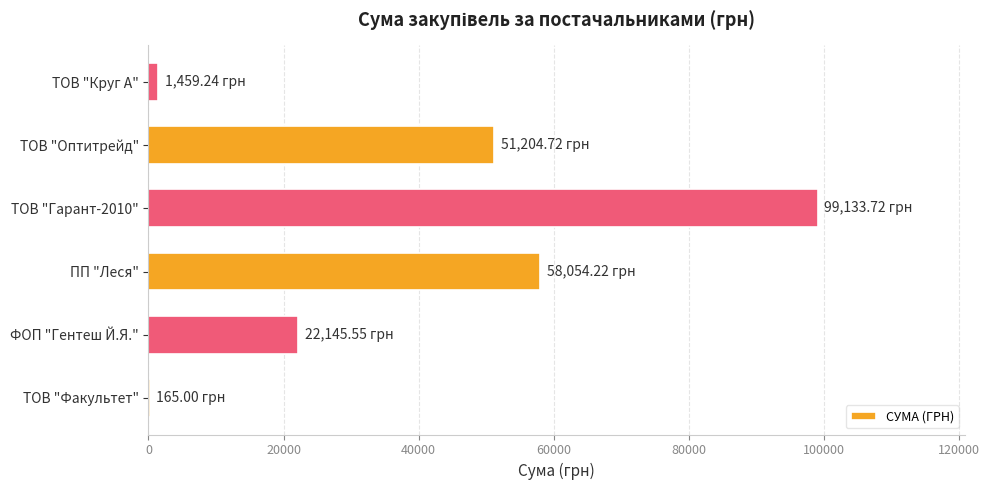

Approximately how many times larger is the value at ТОВ "Оптитрейд" compared to ТОВ "Гарант-2010"?

0.5